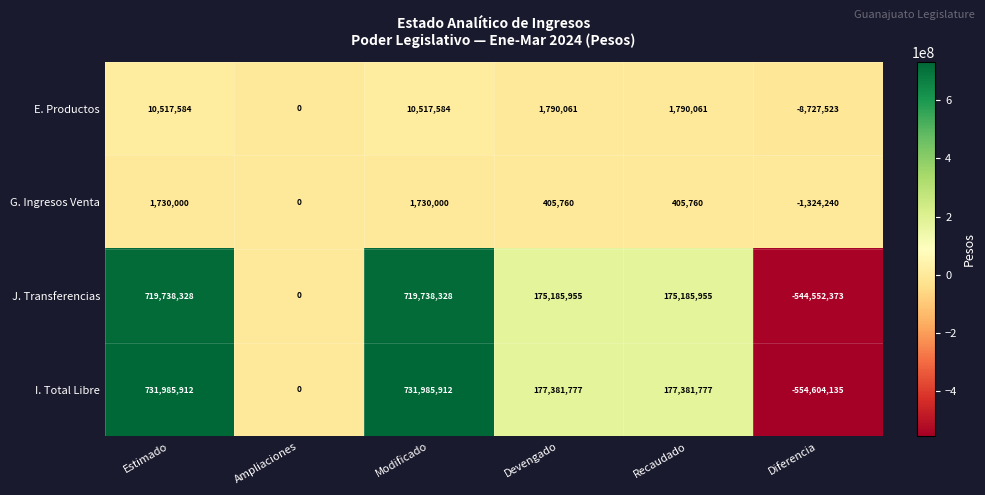

Where is J. Transferencias nearest to the value 87592977?

Ampliaciones